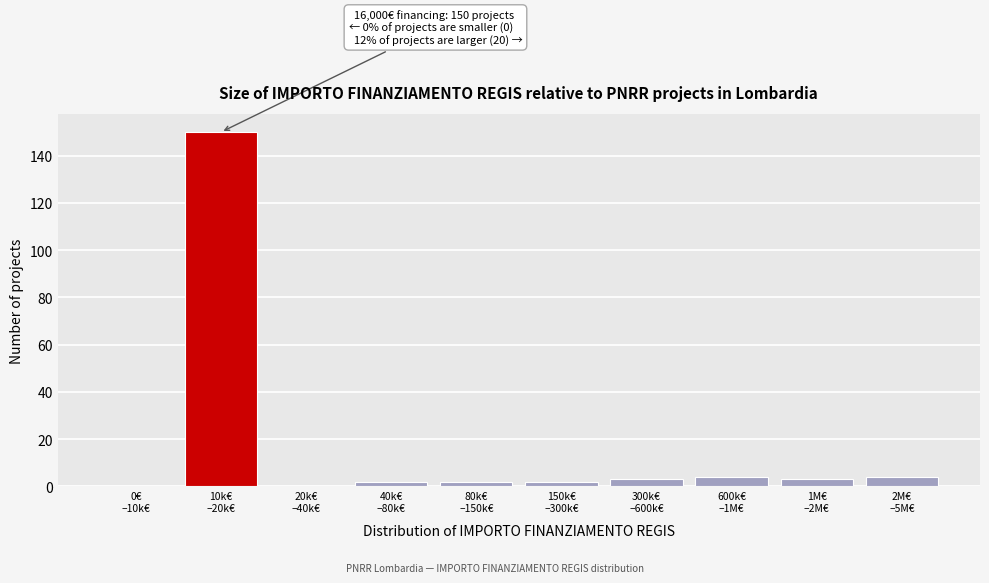

What is the sum of all values?

170